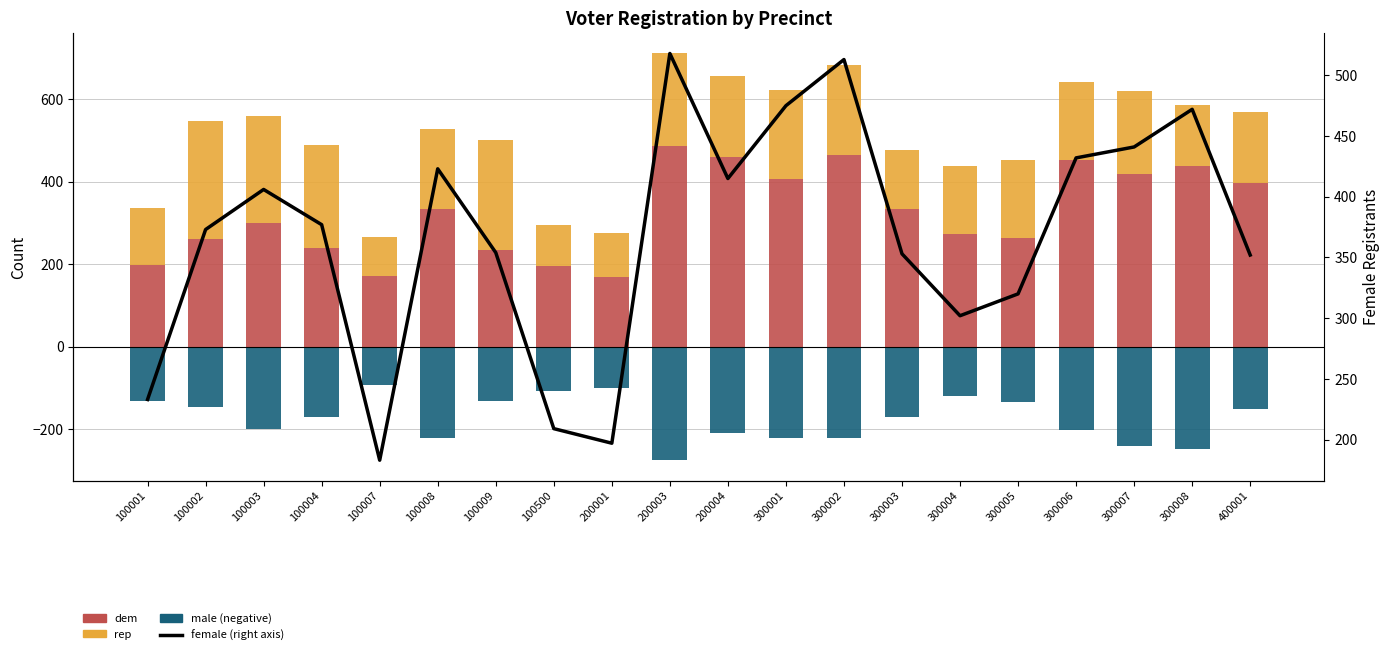

At how many categories does at least one series exceed 317?

15